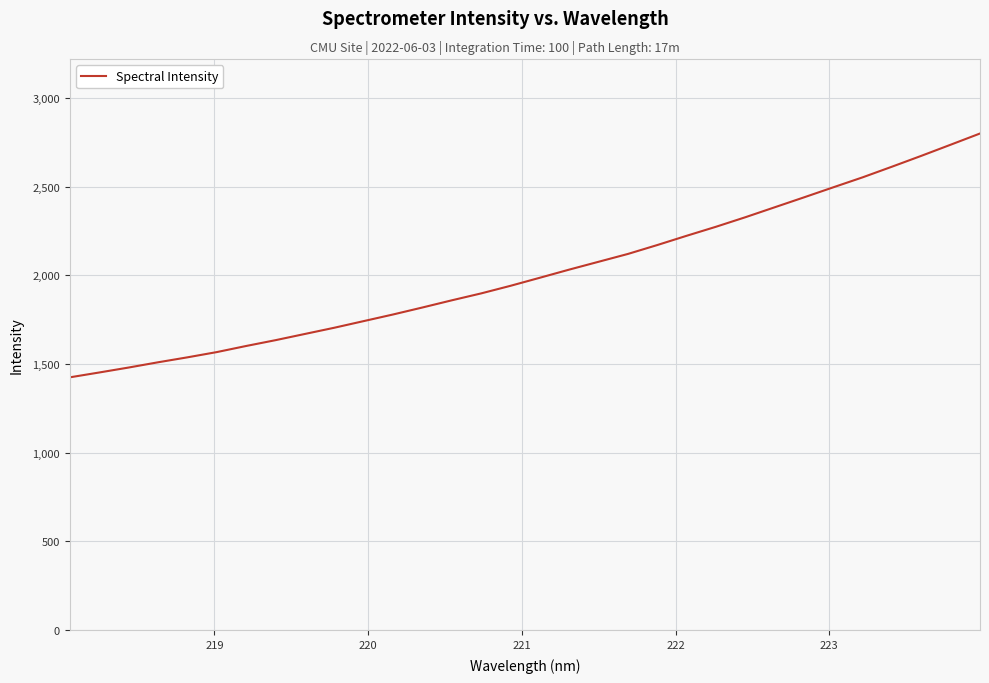

Count the number of data series in this chart.

1